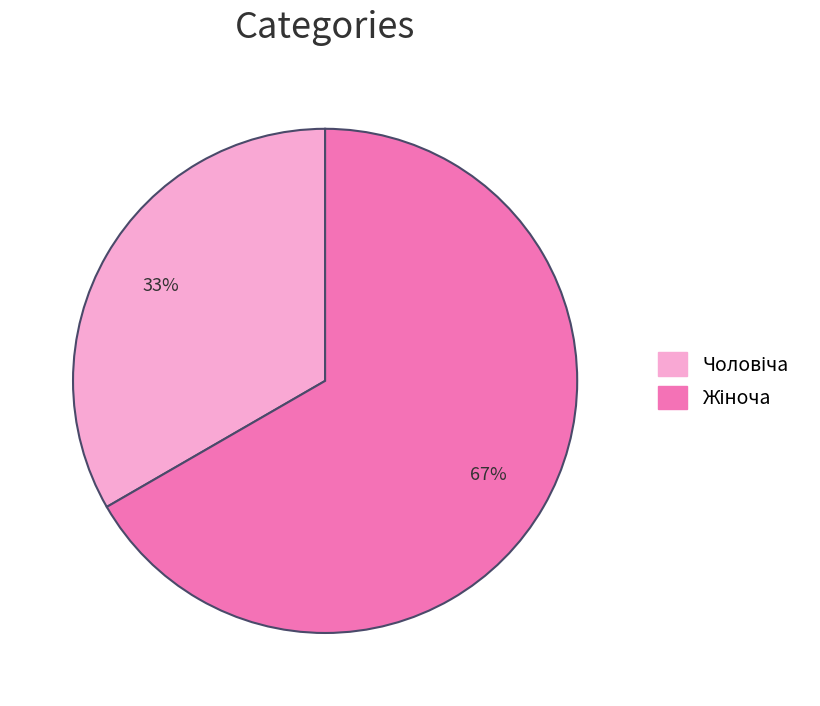

To the nearest percent, what is the average slice percentage?

50%